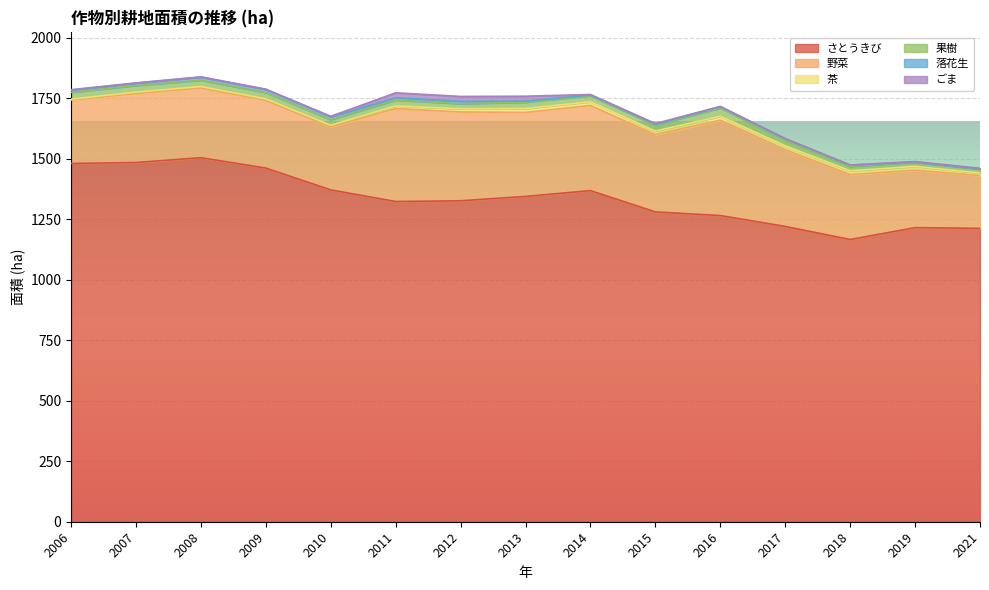

The ごま series shows 1 at 2018. True or false?

True